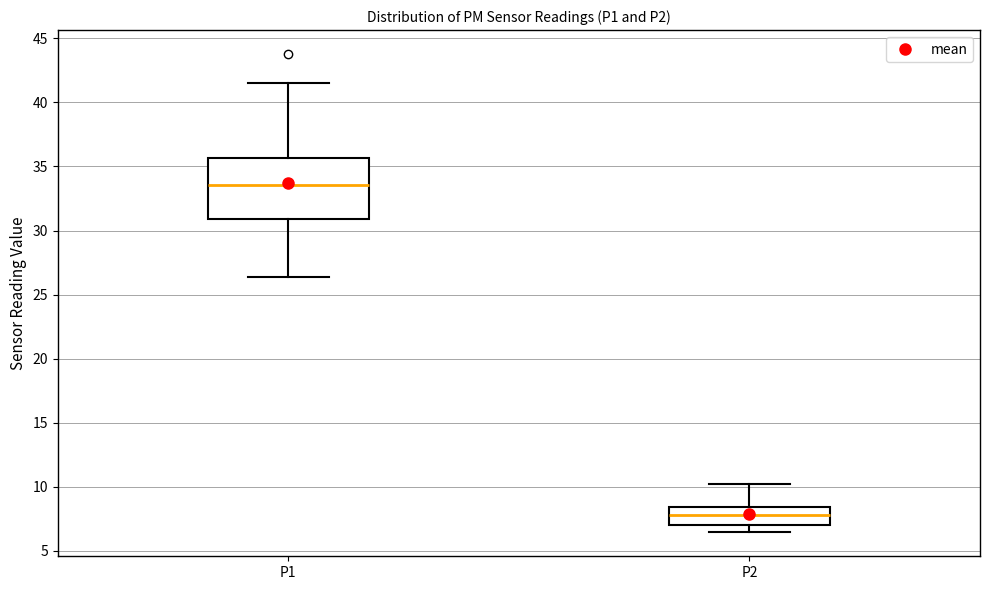

Which box has the highest median line?

P1